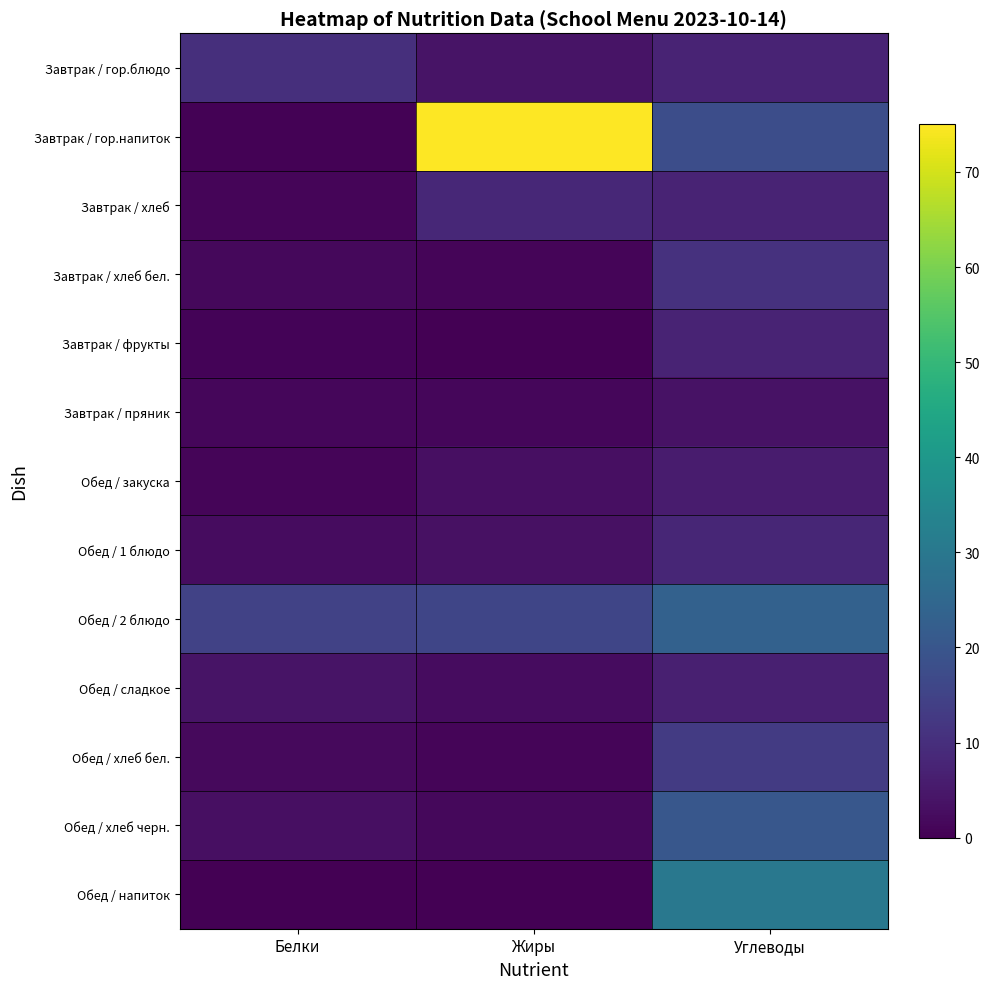

Which series has the largest range (max minus min)?

Завтрак / гор.напиток